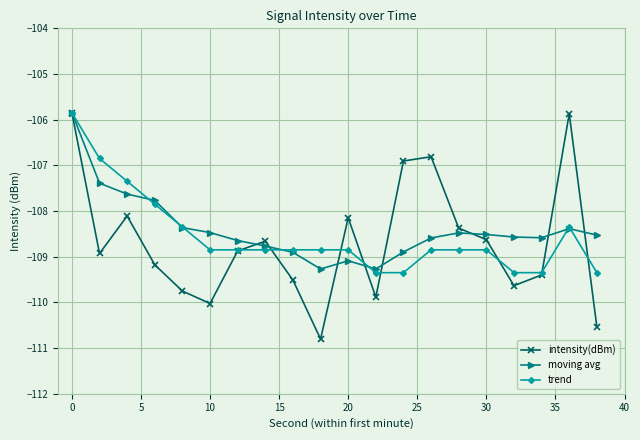

True or false: intensity(dBm) has more than 1 points higher than both neighbors.

True